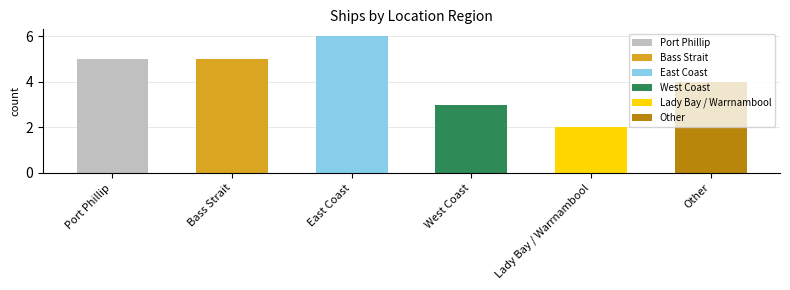

Does the chart contain stacked bars?

No